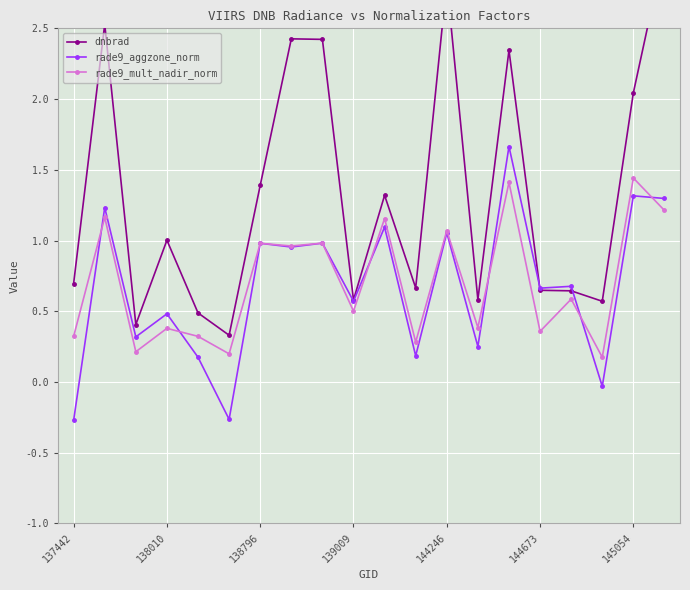

Is it true that rade9_aggzone_norm equals 0.6 at 139009?

True